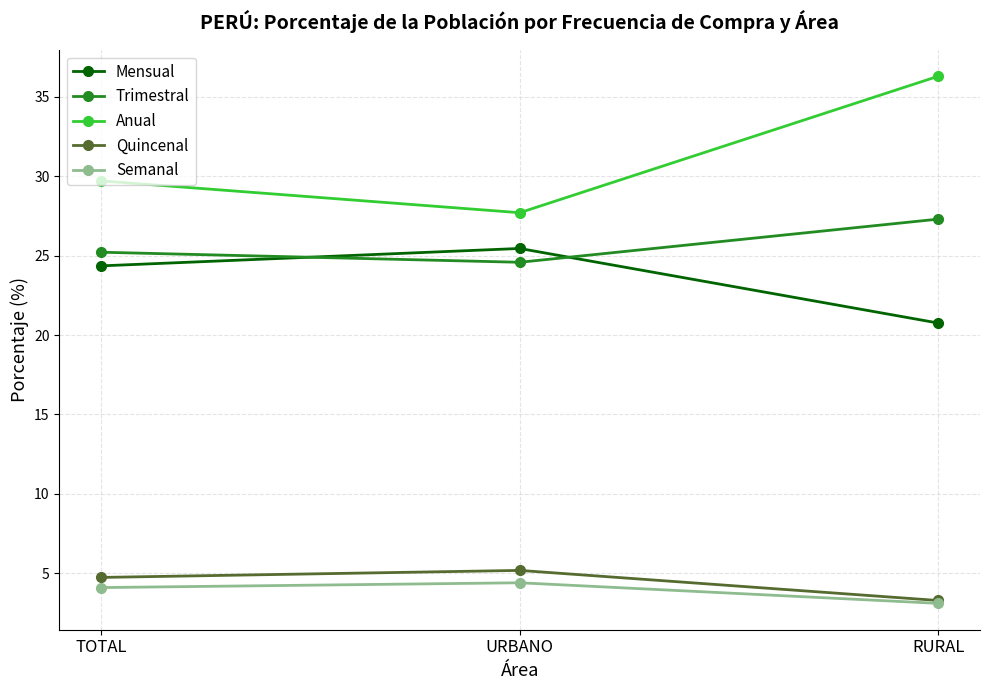

Does the chart display data point markers on the line(s)?

Yes